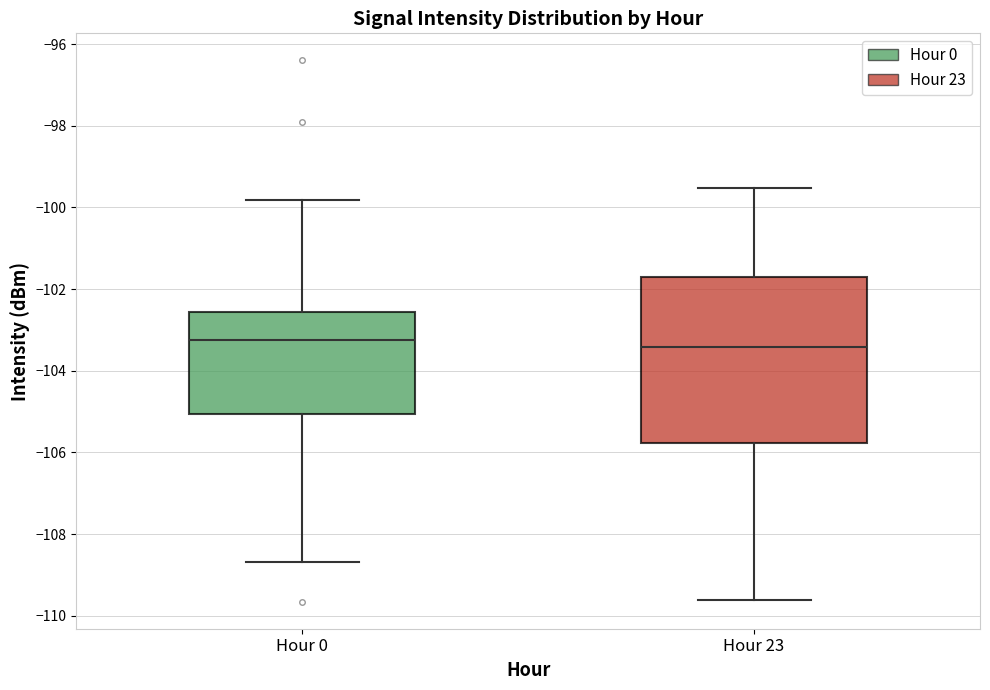

Where does the upper whisker of the box for Hour 23 end on the y-axis? The values are not printed on the chart, so give them approximately, as read against the axis.

-99.6